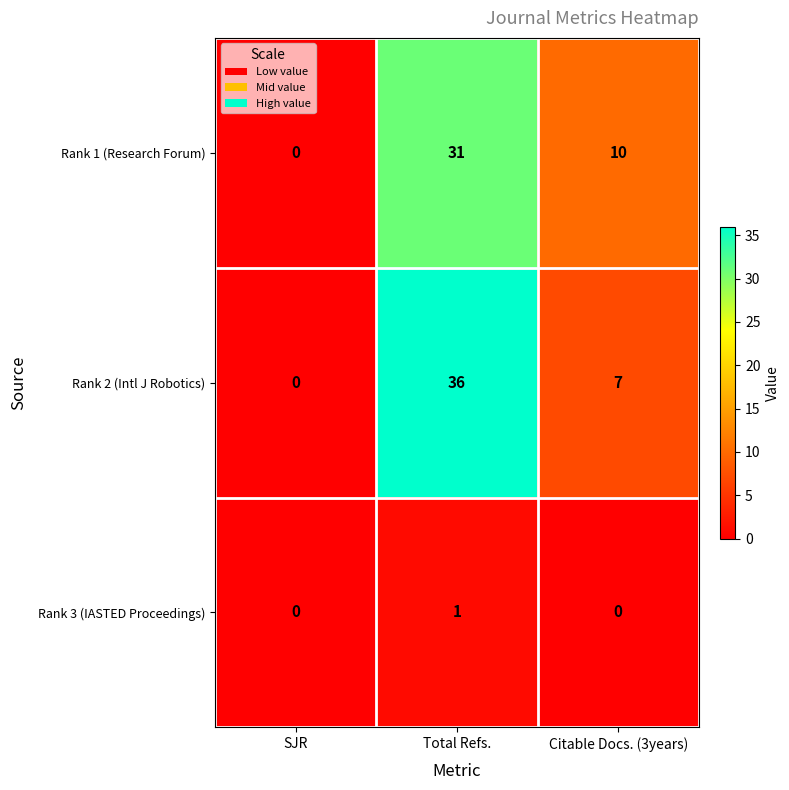

What is the difference between the maximum and second lowest values in the Rank 2 (Intl J Robotics) series?

29